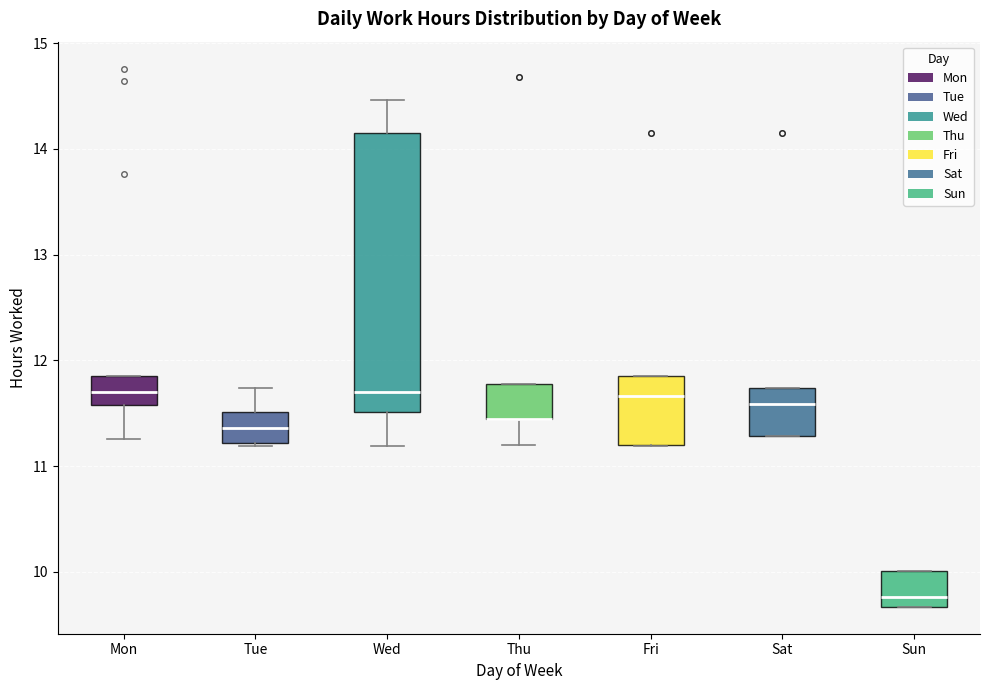

Reading left to right, transcribe this box plot: for each box, give where its median line is, the range the box spans, and where its two whiskers end, as read against the y-axis. The values are not printed on the chart, so give them approximately, as read against the axis.

Mon: median 11.7, box 11.6 to 11.9, whiskers 11.3 to 11.9
Tue: median 11.4, box 11.2 to 11.5, whiskers 11.2 (just below the box's lower edge) to 11.7
Wed: median 11.7, box 11.5 to 14.2, whiskers 11.2 to 14.5
Thu: median 11.5 (drawn on the box's lower edge), box 11.5 to 11.8, whiskers 11.2 to 11.8
Fri: median 11.7, box 11.2 to 11.9, whiskers 11.2 to 11.9
Sat: median 11.6, box 11.3 to 11.7, whiskers 11.3 to 11.7
Sun: median 9.8, box 9.7 to 10.0, whiskers 9.7 to 10.0